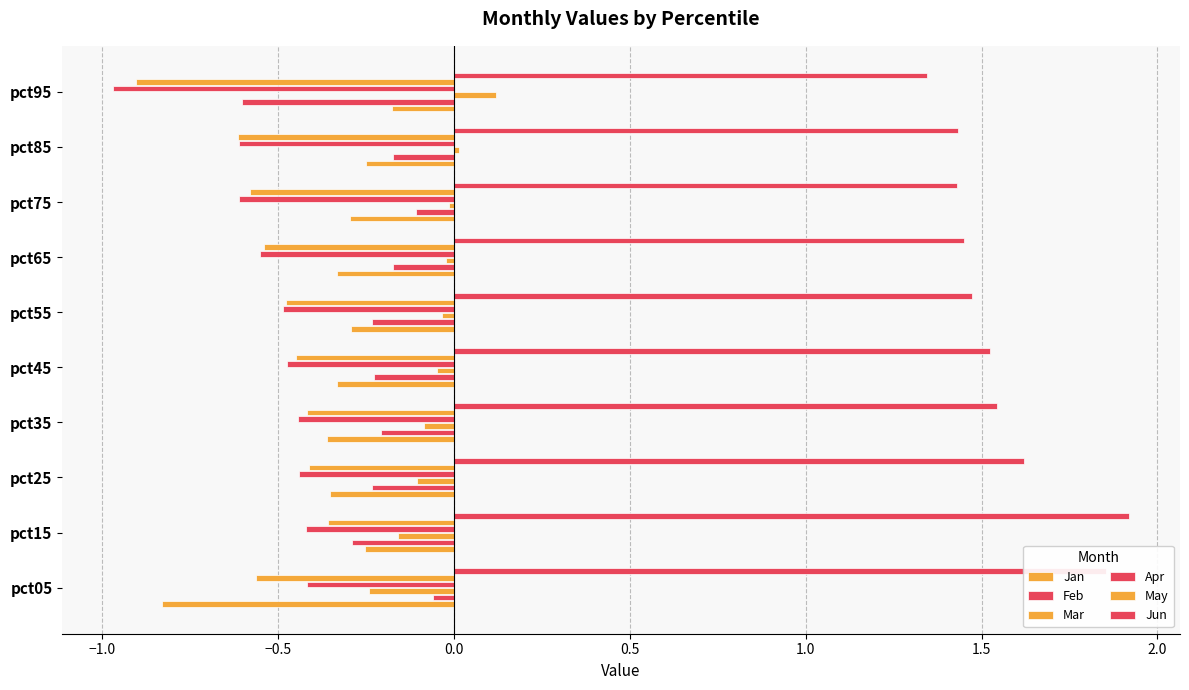

How many categories are shown in the chart?

10